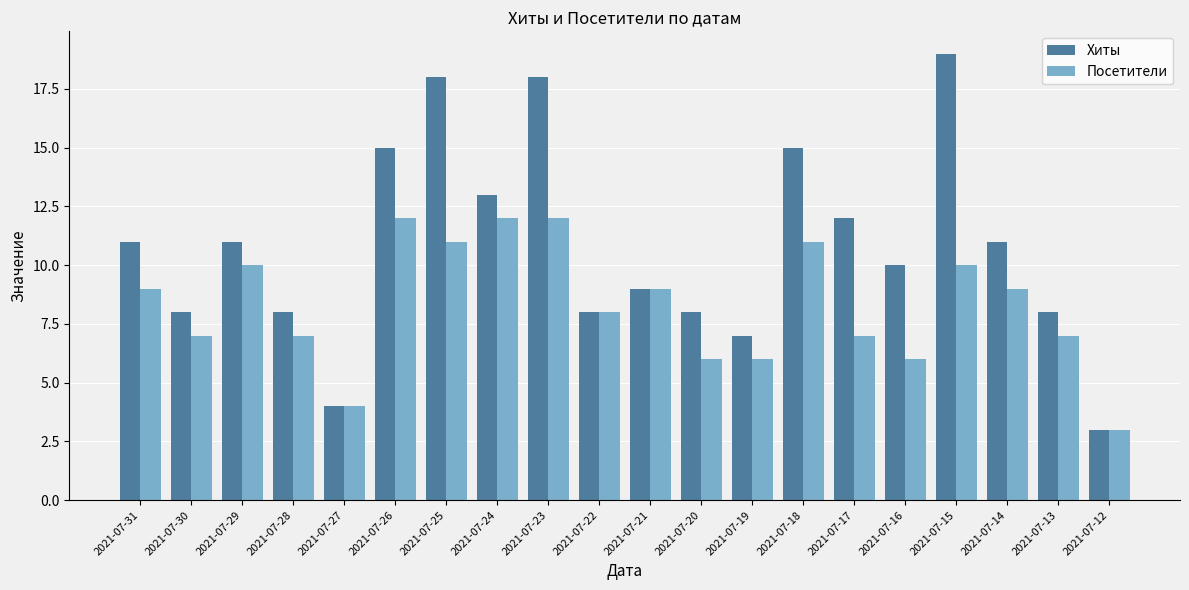

Between 2021-07-25 and 2021-07-22, which series saw the biggest shift?

Хиты